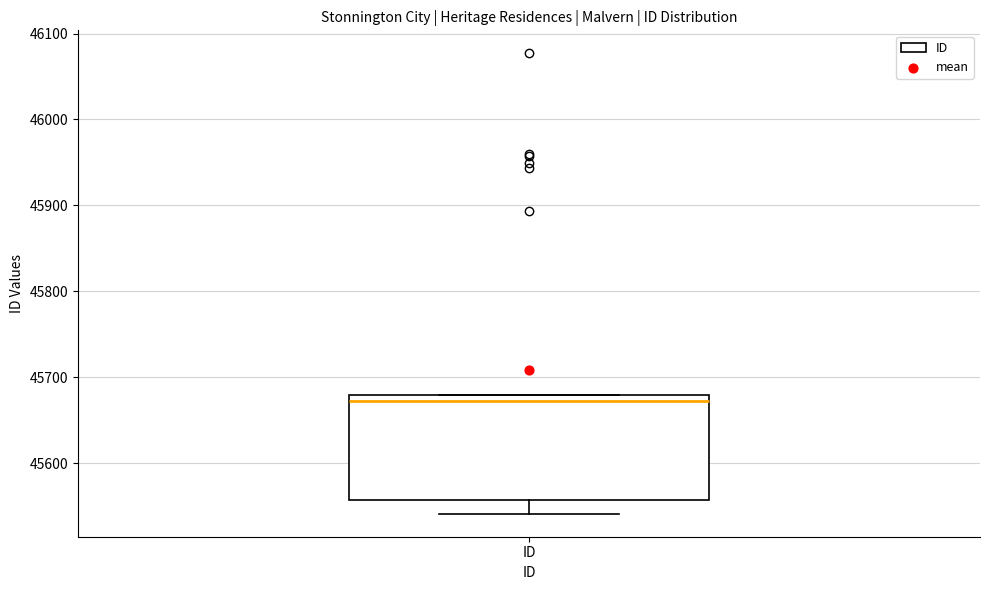

Read this box plot against the y-axis: the position of the median line, the range covered by the box, and the ends of both whiskers. The values are not printed on the chart, so give them approximately, as read against the axis.

median 45670, box 45560 to 45680, whiskers 45540 to 45680